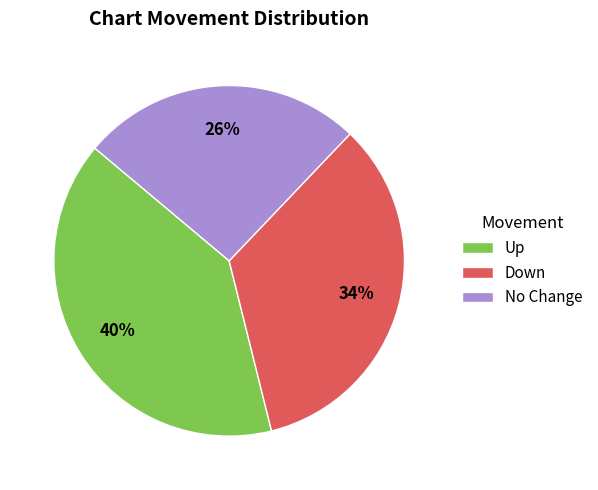

How many segments does this pie chart have?

3